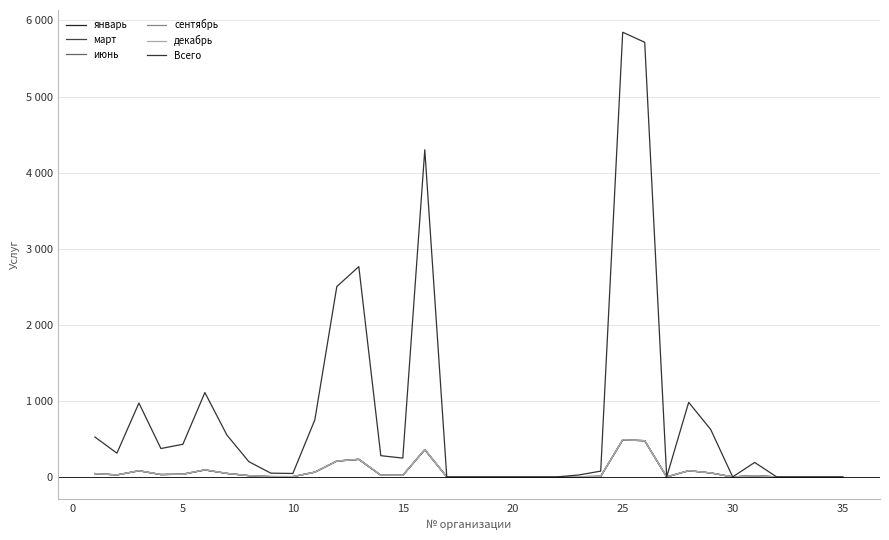

Is this an area chart (filled region under the line)?

No